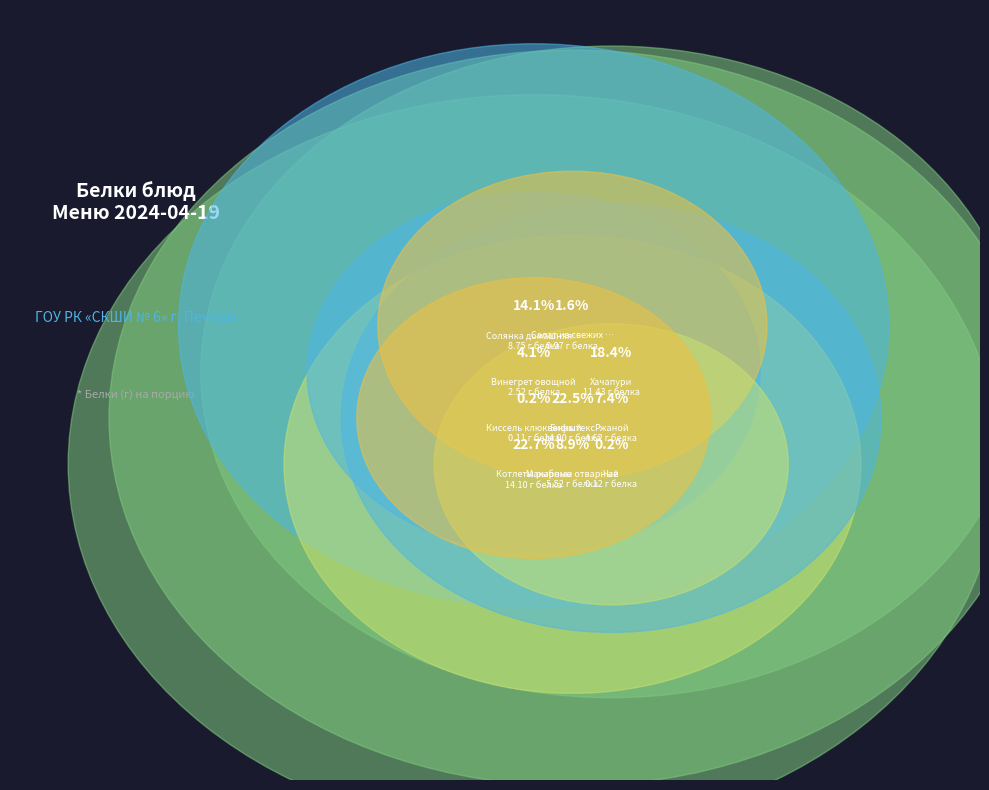

What is the largest slice in the pie chart?

Котлеты рыбные